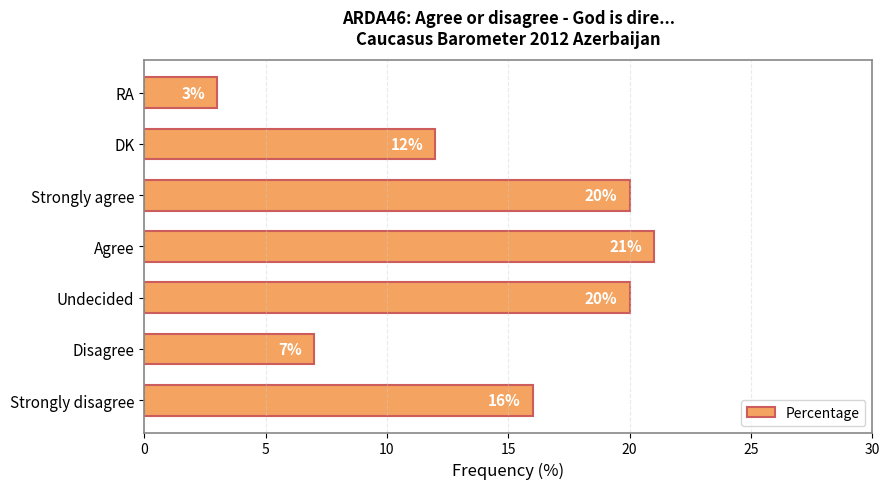

At which label is the value closest to 12?

DK